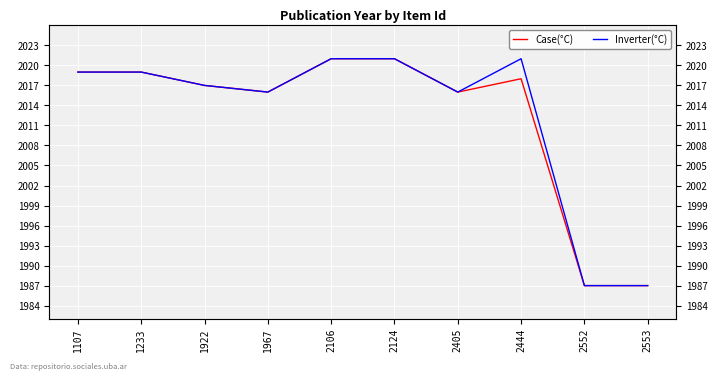

Which series changed the most between 1107 and 2552?

Case(°C)